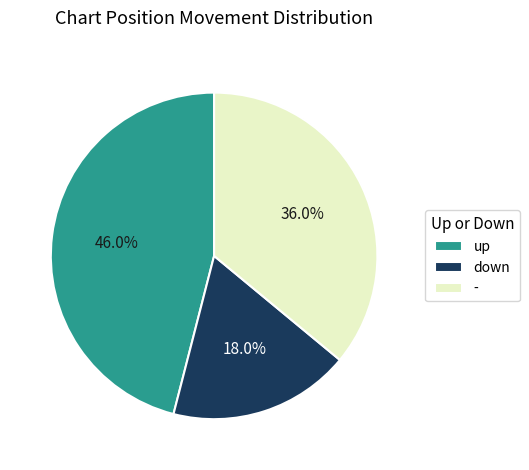

Is it true that up is 46% of the pie?

True